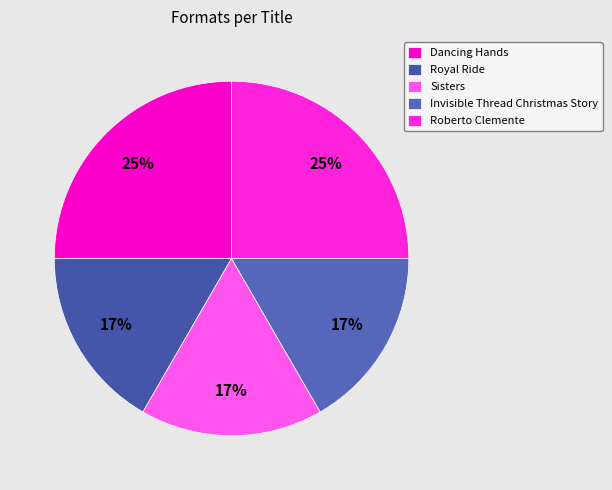

Combined, what portion of the pie is Roberto Clemente and Sisters?

41.7%